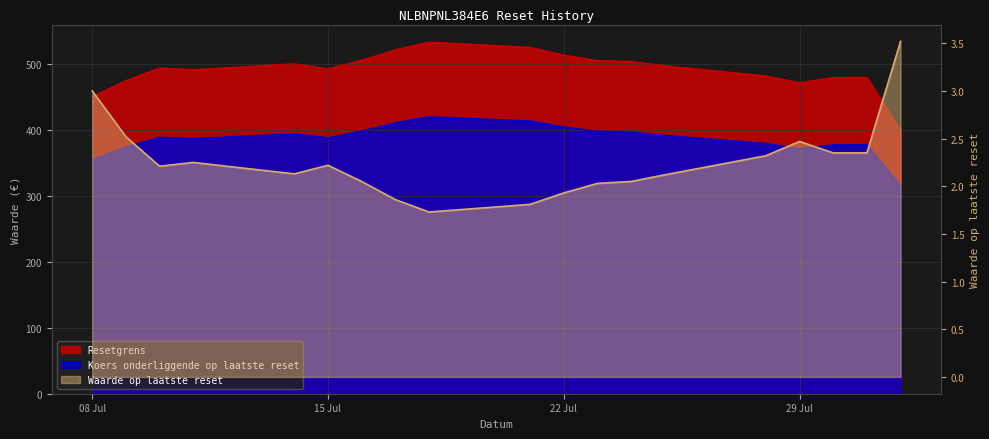

How many categories are shown in the chart?

19